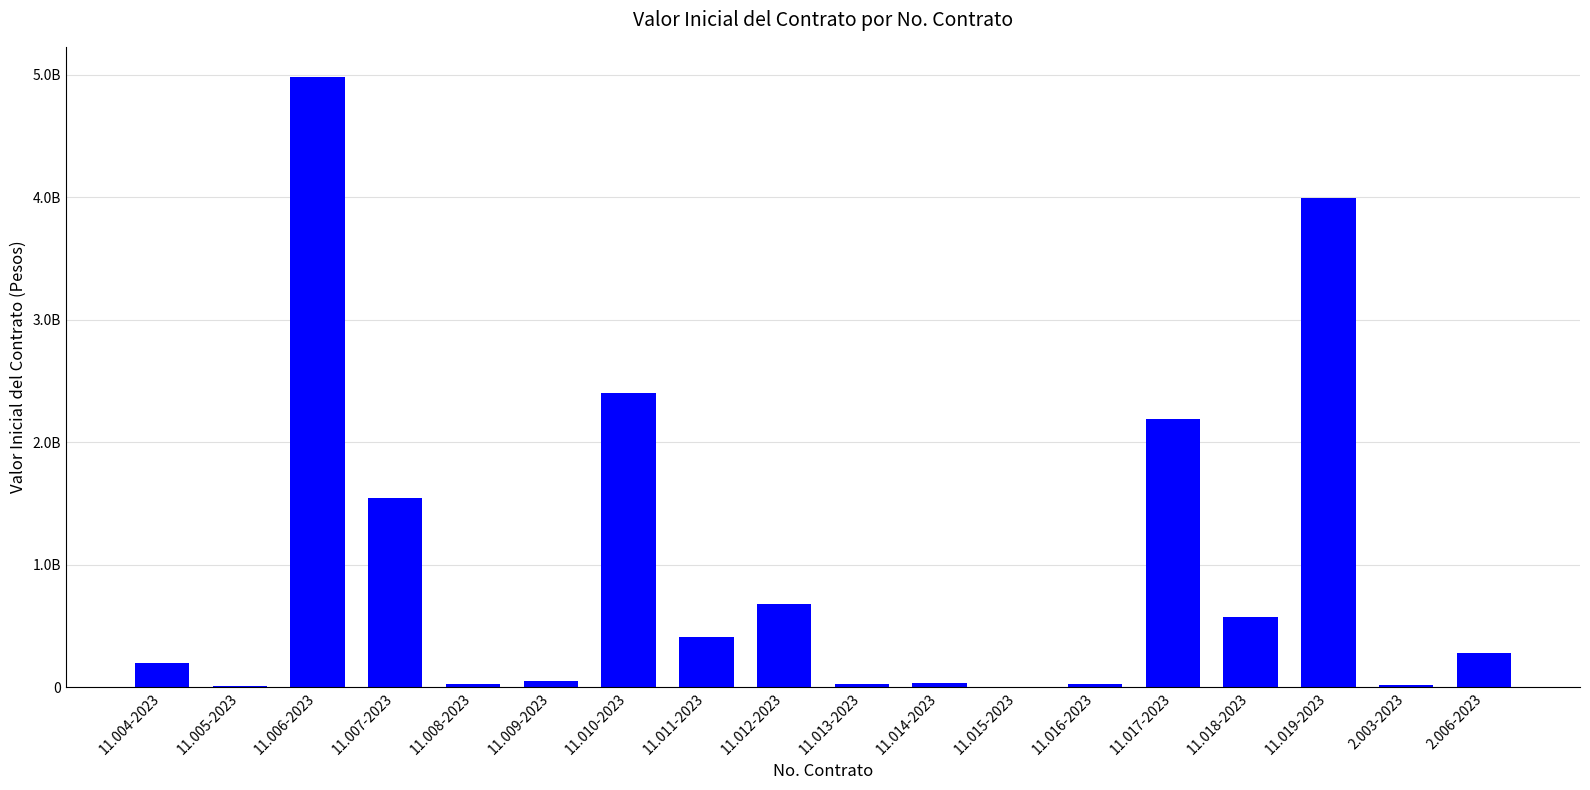

How many data points are above 278412725?

9